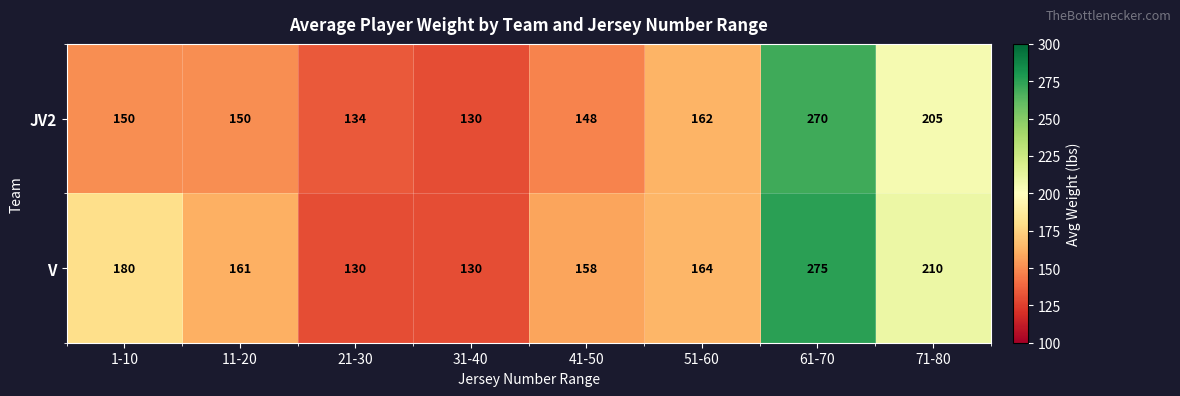

Which category has the highest value across all series?

61-70